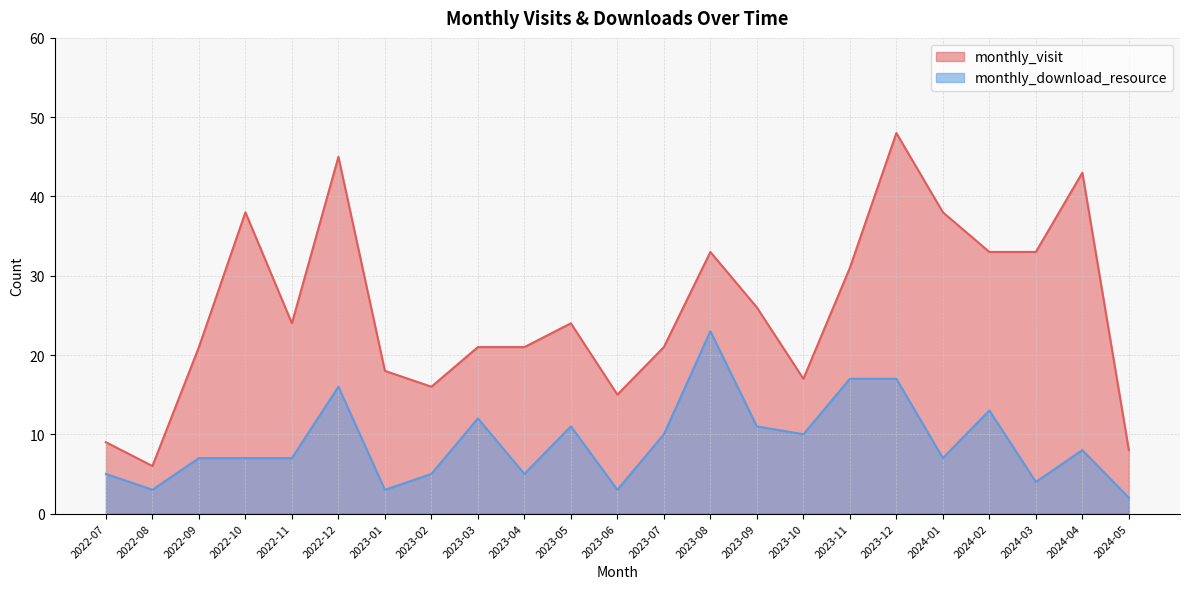

At which category does the chart reach its minimum across all series?

2024-05